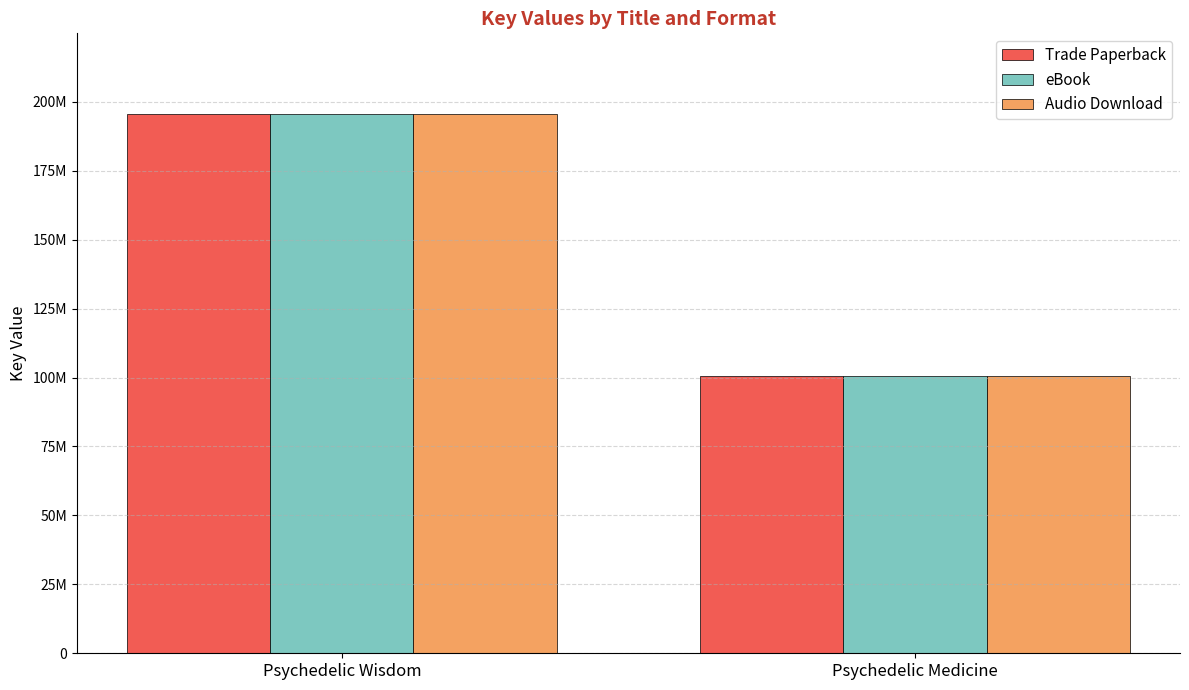

True or false: eBook has a value of 100422439 at Psychedelic Medicine.

True